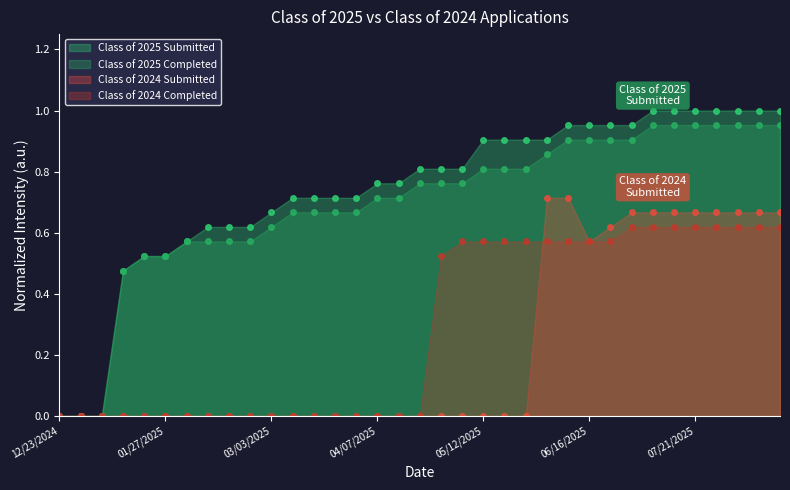

What position from the right is 03/24/2025?

22